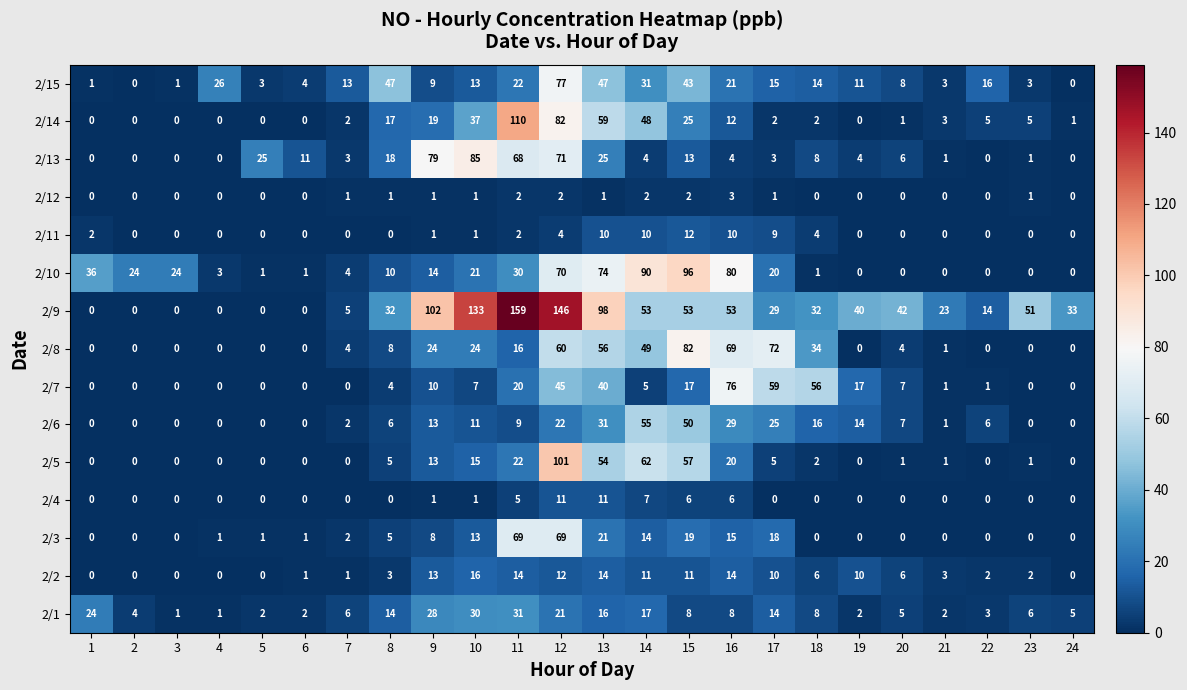

The value of 2/10 at 13 is 121. True or false?

False